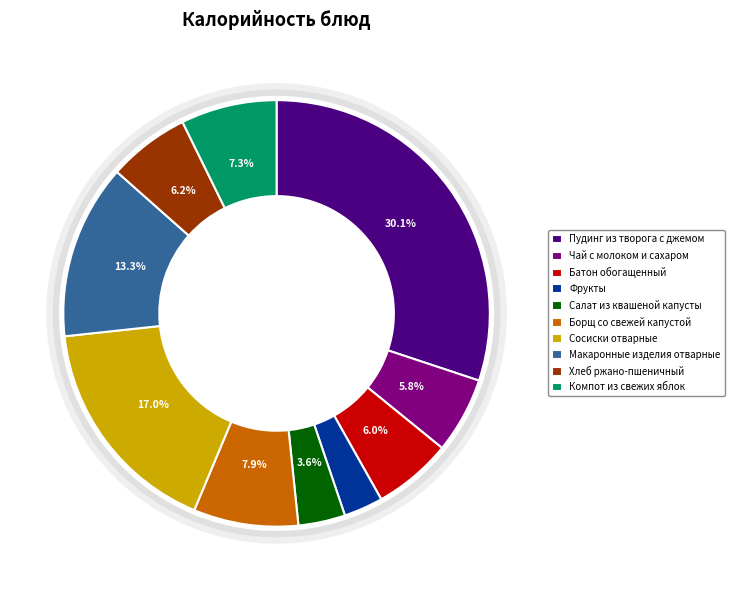

True or false: Хлеб ржано-пшеничный accounts for 1% of the total.

False